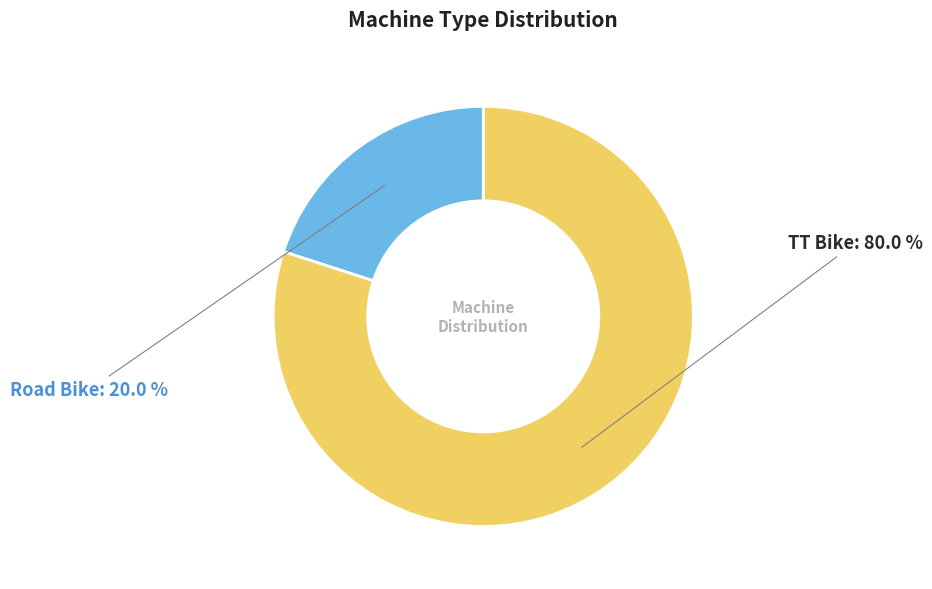

What percentage do Road Bike and TT Bike together represent?

100.0%